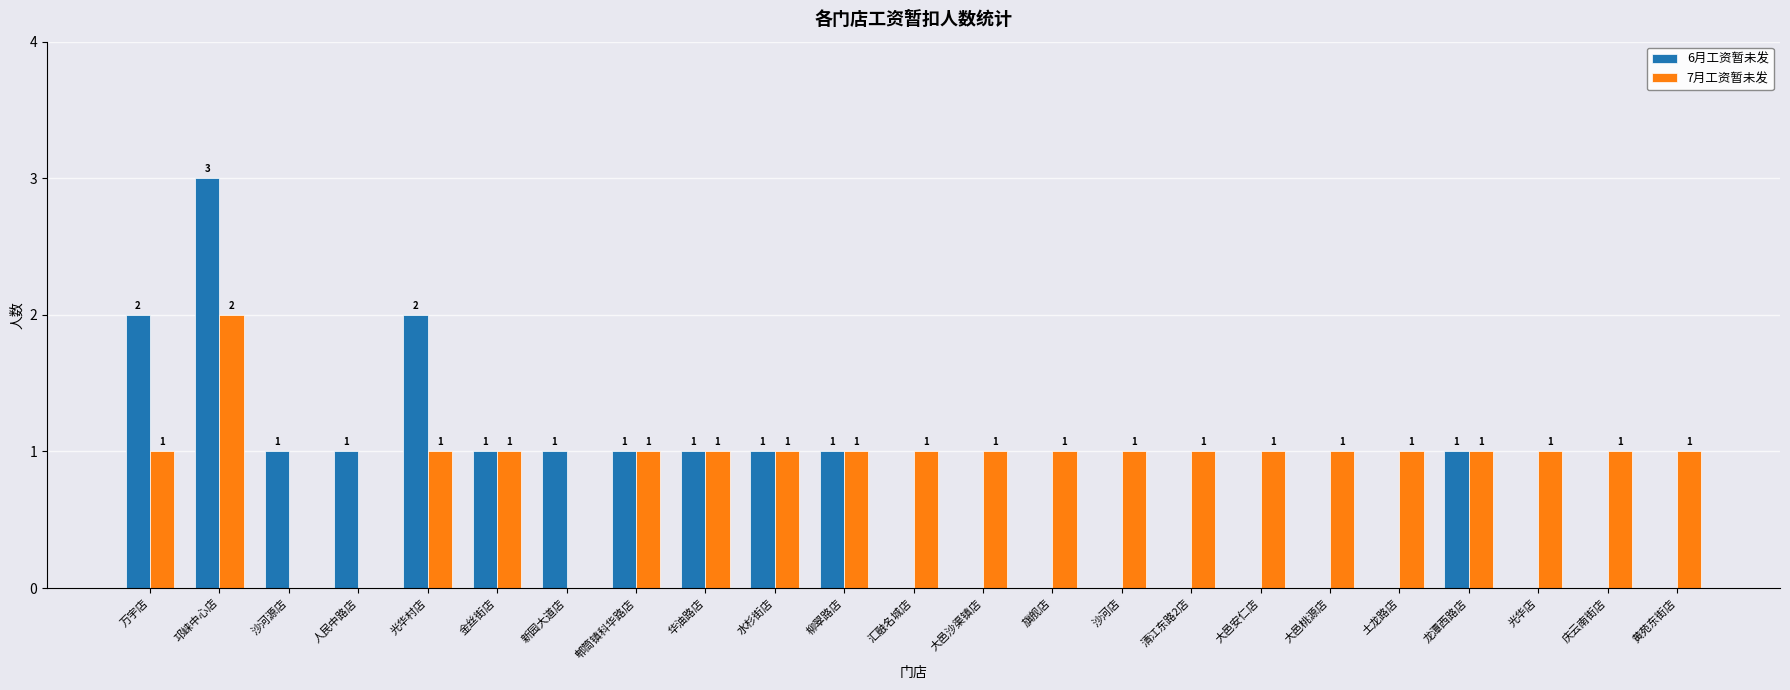

Reading right to left, transcribe all the data shown in this chart.

6月工资暂未发: 黄苑东街店=0	庆云南街店=0	光华店=0	龙潭西路店=1	土龙路店=0	大邑桃源店=0	大邑安仁店=0	清江东路2店=0	沙河店=0	旗舰店=0	大邑沙渠镇店=0	汇融名城店=0	柳翠路店=1	水杉街店=1	华油路店=1	郫筒镇科华路店=1	新园大道店=1	金丝街店=1	光华村店=2	人民中路店=1	沙河源店=1	邛崃中心店=3	万宇店=2
7月工资暂未发: 黄苑东街店=1	庆云南街店=1	光华店=1	龙潭西路店=1	土龙路店=1	大邑桃源店=1	大邑安仁店=1	清江东路2店=1	沙河店=1	旗舰店=1	大邑沙渠镇店=1	汇融名城店=1	柳翠路店=1	水杉街店=1	华油路店=1	郫筒镇科华路店=1	新园大道店=0	金丝街店=1	光华村店=1	人民中路店=0	沙河源店=0	邛崃中心店=2	万宇店=1